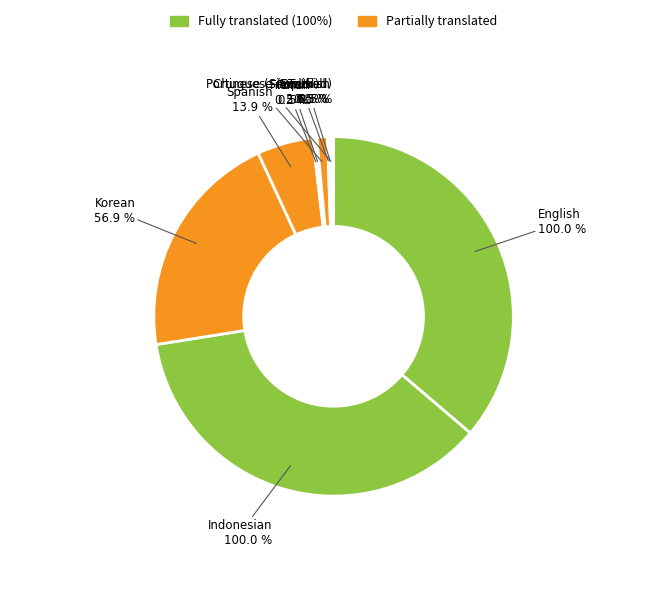

Is Sinhala the majority of the pie?

No